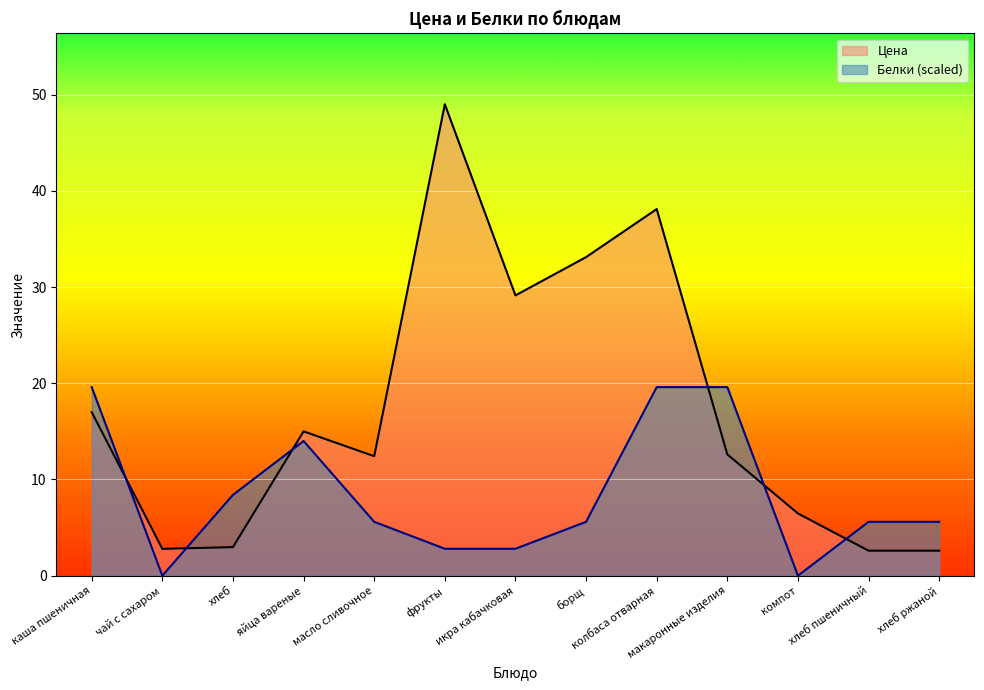

Reading left to right, extract all data points from this chart.

Цена: 17.0	2.8	3.0	15.0	12.4	49.0	29.1	33.1	38.1	12.6	6.5	2.6	2.6
Белки: 19.6	0.0	8.4	14.0	5.6	2.8	2.8	5.6	19.6	19.6	0.0	5.6	5.6